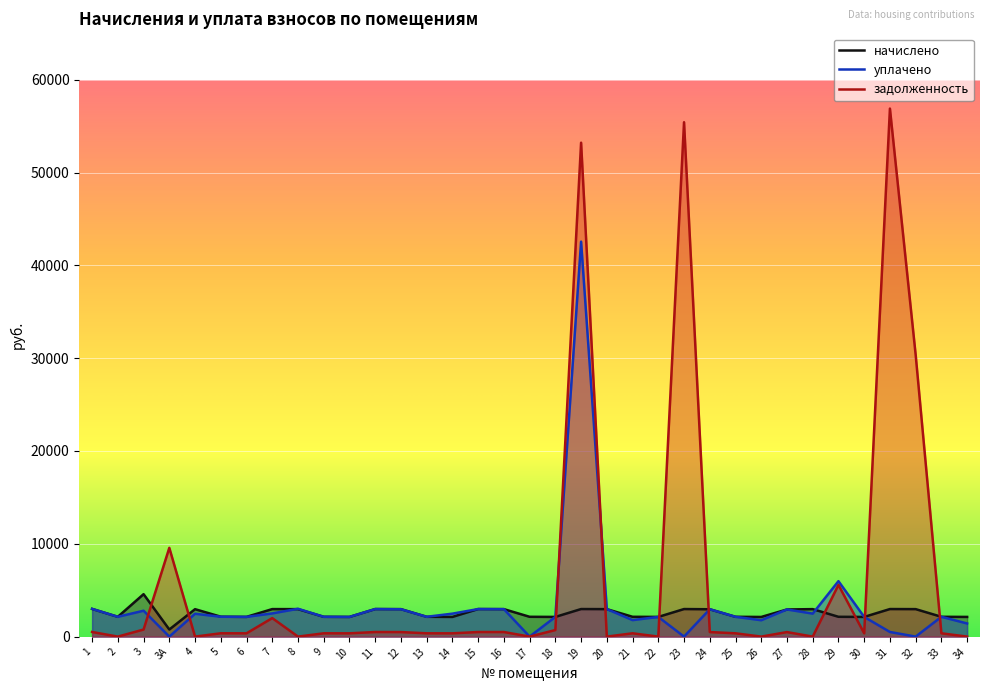

How many times do уплачено and начислено cross each other?

3